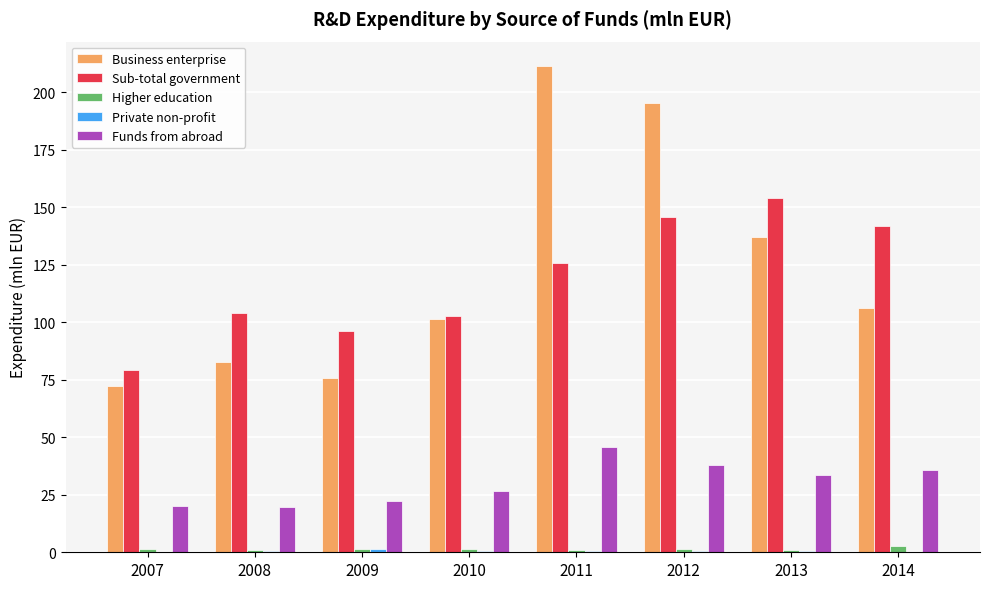

Which series changed the most between 2007 and 2008?

Sub-total government